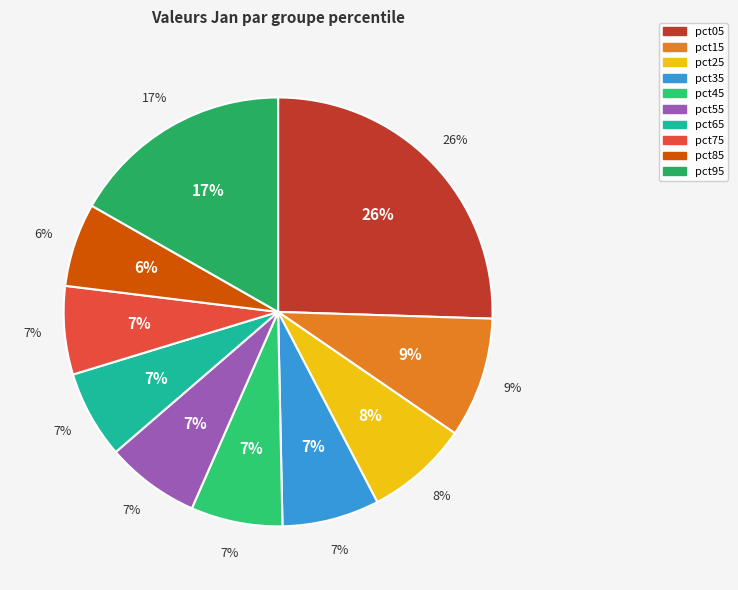

Is there any slice that represents more than half of the pie?

No